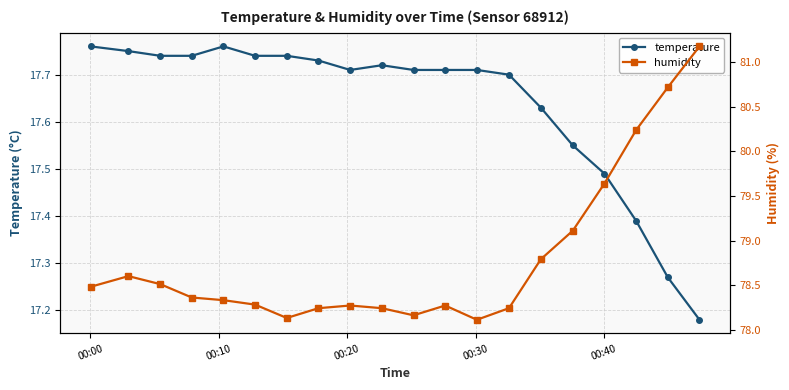

How many temperature values are between 17 and 18?

20